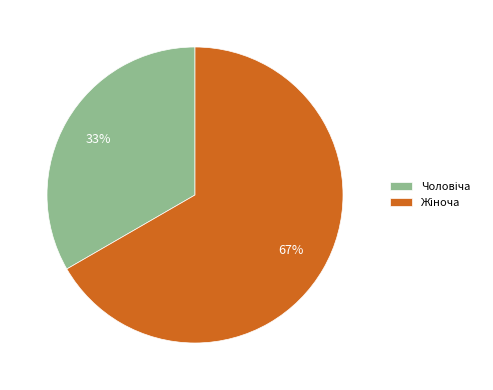

To the nearest percent, what is the average slice percentage?

50%